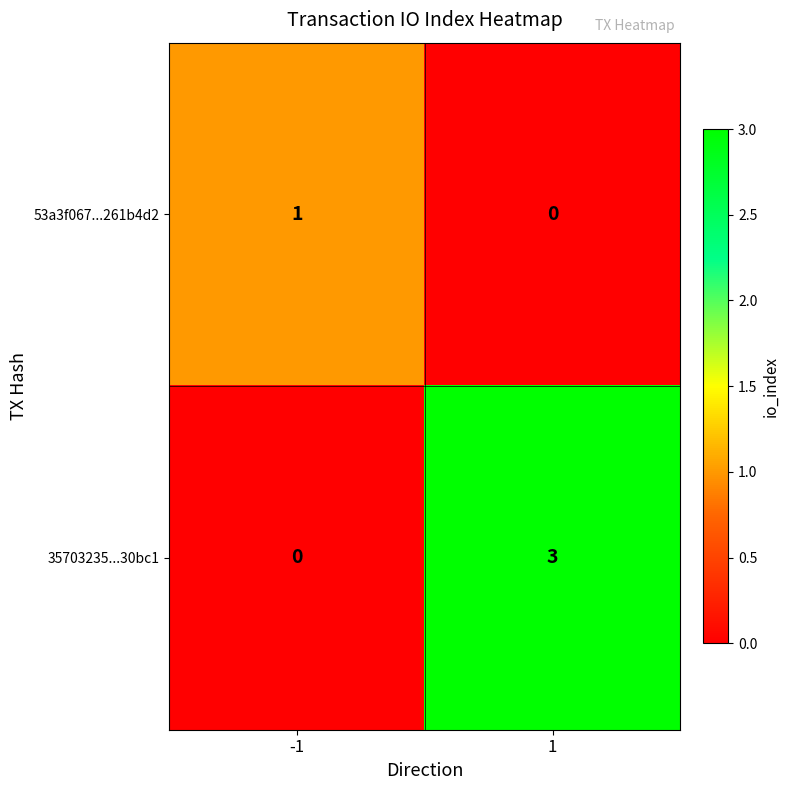

The 35703235...30bc1 series shows 3 at 1. True or false?

True